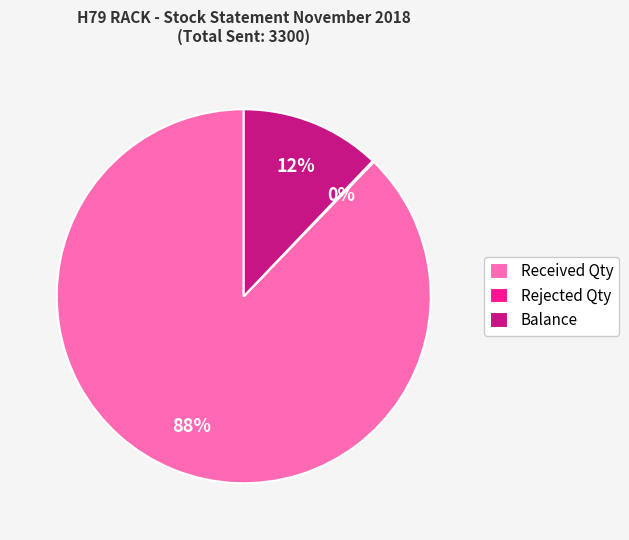

What is the largest slice in the pie chart?

Received Qty